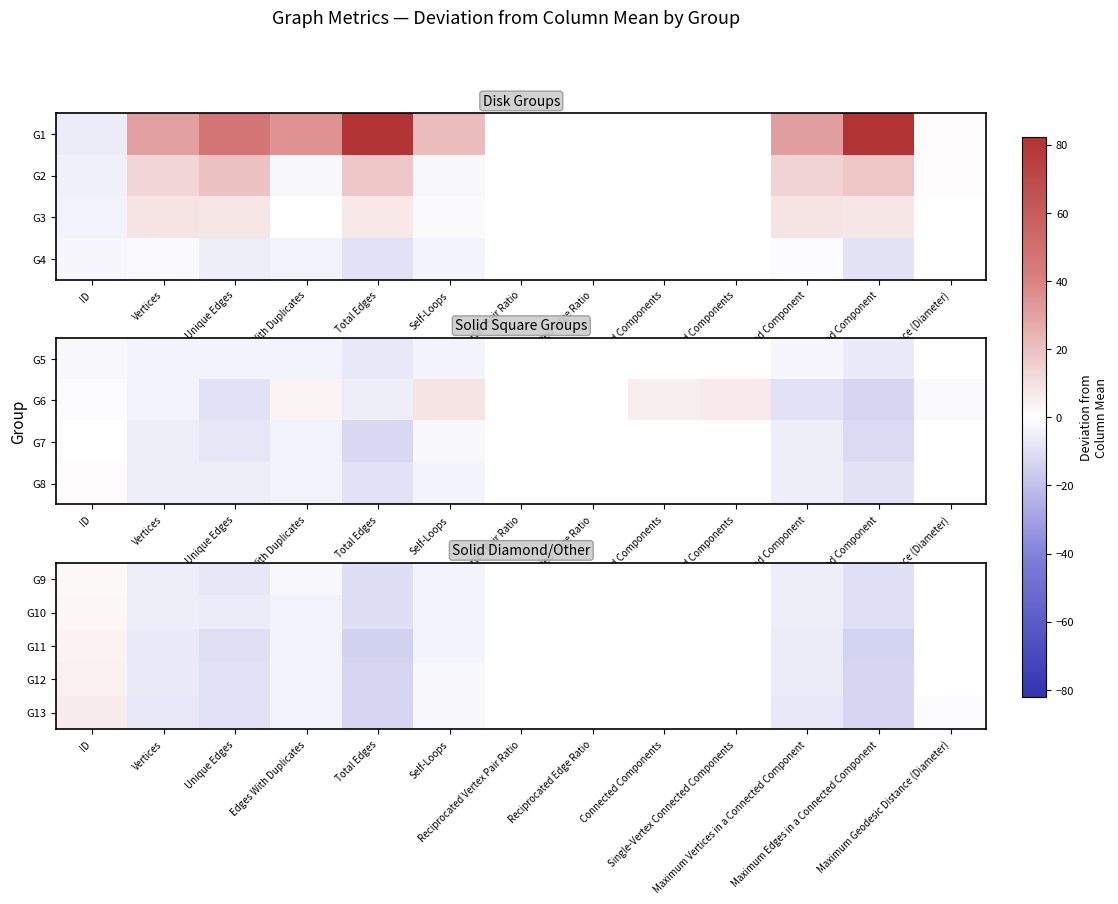

What is the average value of the G10 series?

-3.3